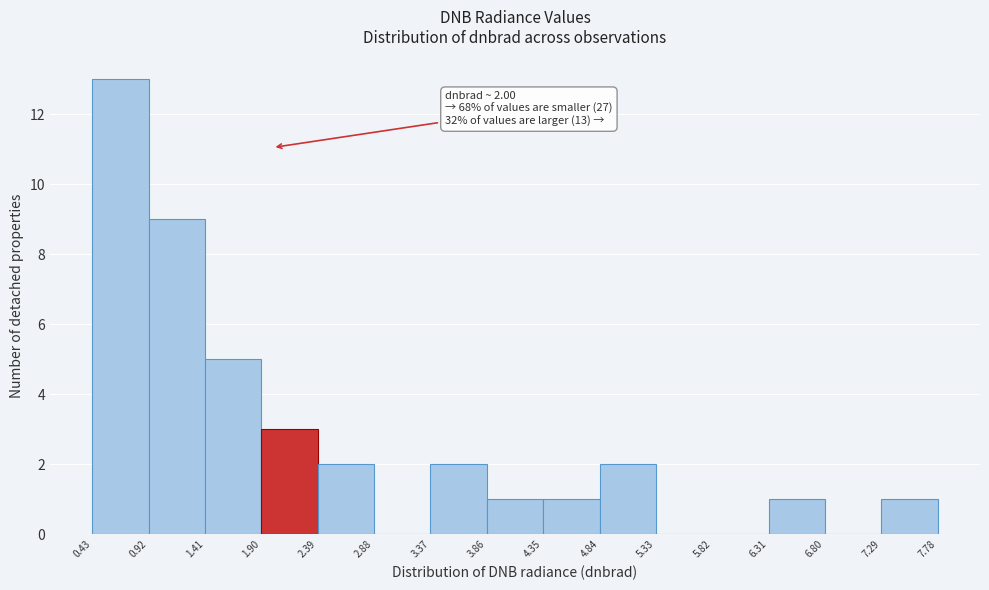

Over which range of the x-axis is the bar tallest?

0.43 to 0.92